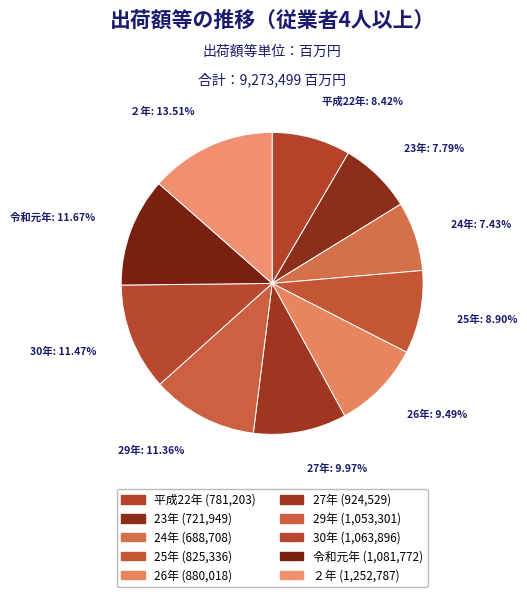

Does 26年 represent more than half of the total?

No